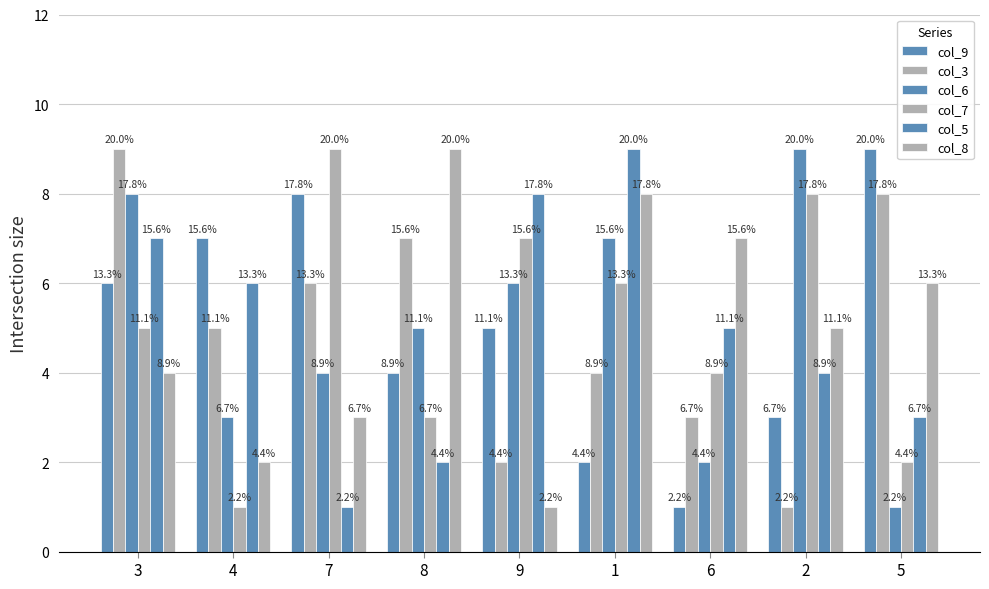

Which series has the largest range (max minus min)?

col_9